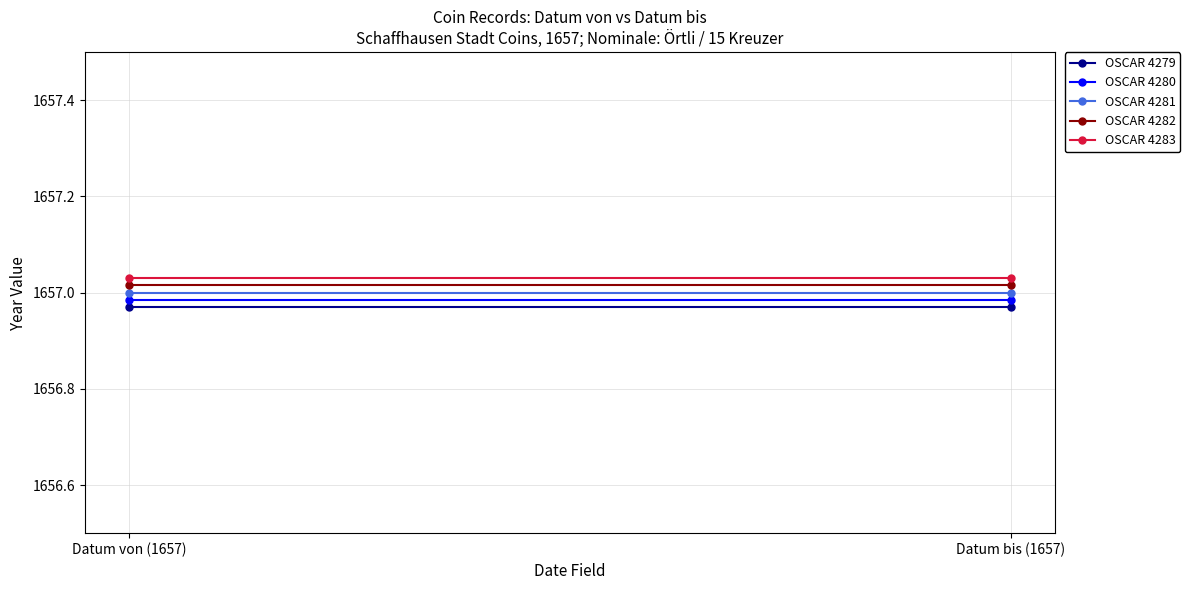

How many lines are shown in the chart?

5